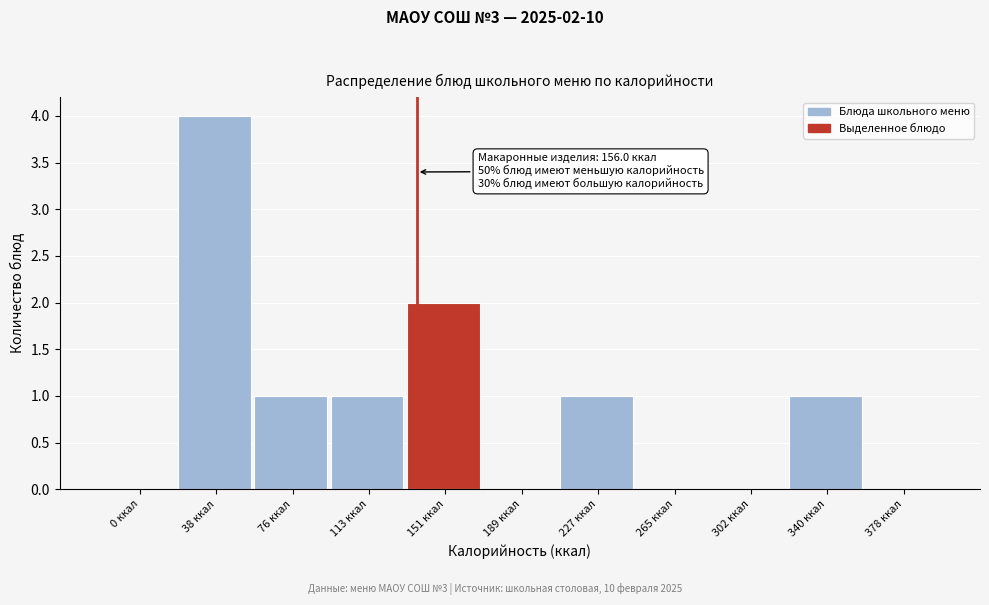

Reading left to right, what are all the values shown in this chart?

0 ккал=0	38 ккал=4	76 ккал=1	113 ккал=1	151 ккал=2	189 ккал=0	227 ккал=1	265 ккал=0	302 ккал=0	340 ккал=1	378 ккал=0